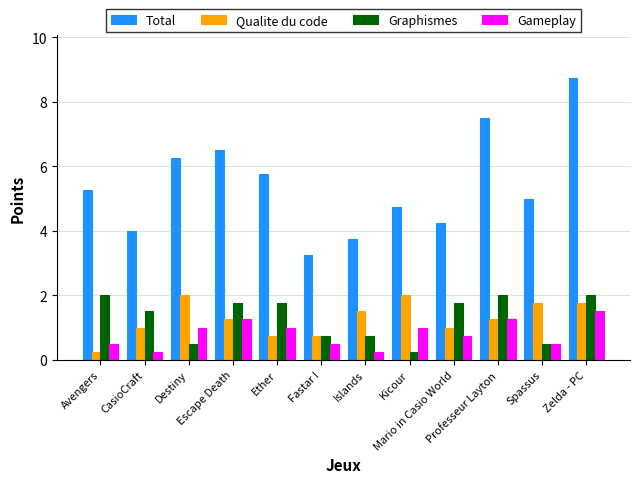

Which series has the widest spread of values?

Total